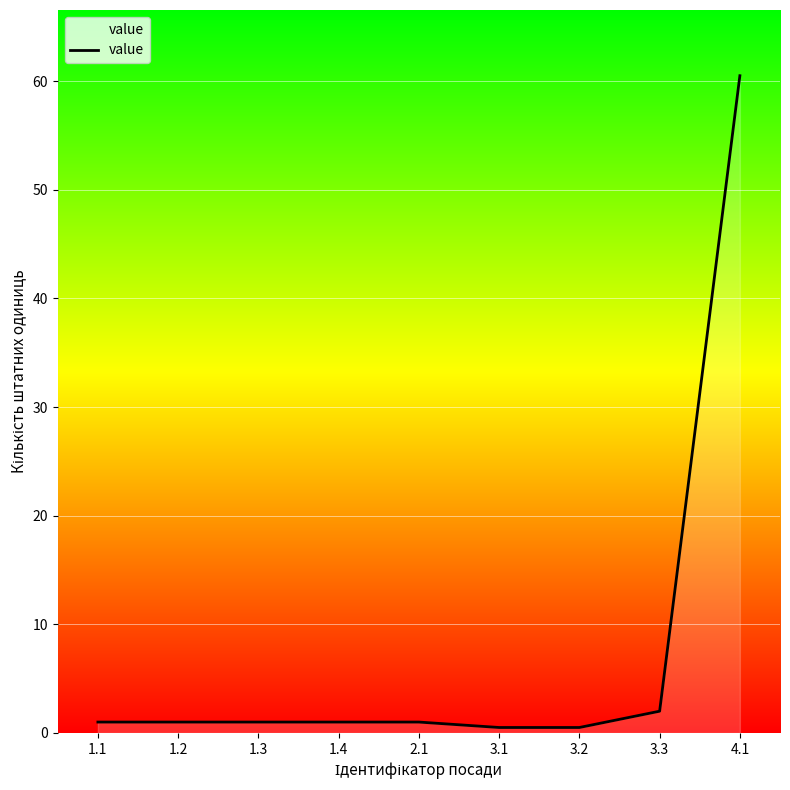

What is the smallest value displayed?

0.5